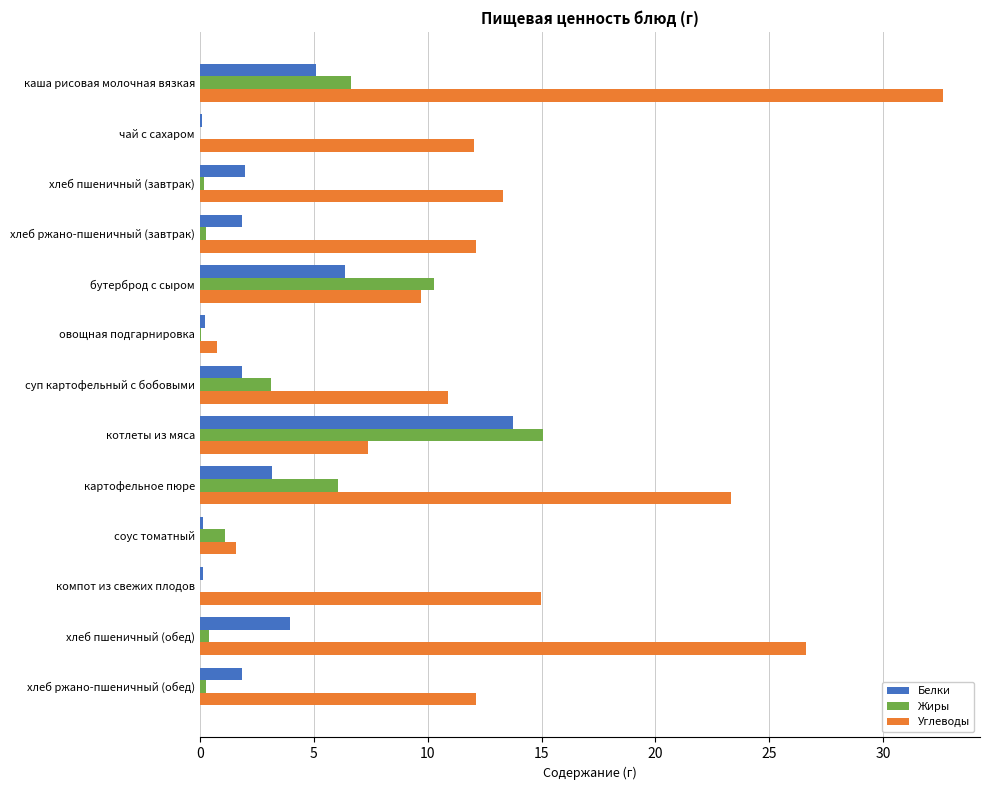

What is the sum of all Жиры values?

43.4